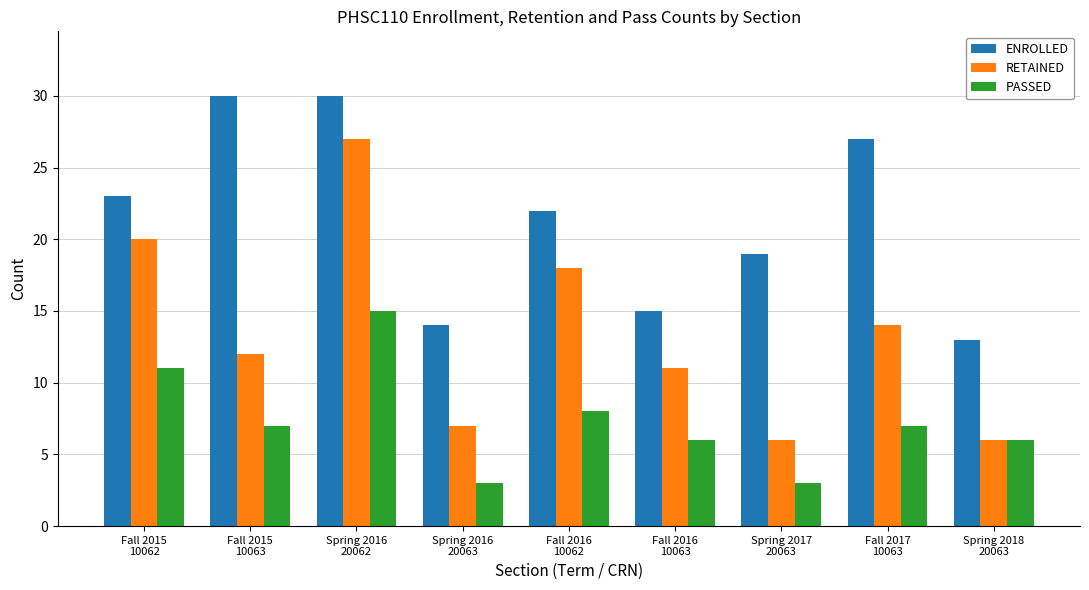

Reading right to left, transcribe all the data shown in this chart.

ENROLLED: Spring 2018
20063=13	Fall 2017
10063=27	Spring 2017
20063=19	Fall 2016
10063=15	Fall 2016
10062=22	Spring 2016
20063=14	Spring 2016
20062=30	Fall 2015
10063=30	Fall 2015
10062=23
RETAINED: Spring 2018
20063=6	Fall 2017
10063=14	Spring 2017
20063=6	Fall 2016
10063=11	Fall 2016
10062=18	Spring 2016
20063=7	Spring 2016
20062=27	Fall 2015
10063=12	Fall 2015
10062=20
PASSED: Spring 2018
20063=6	Fall 2017
10063=7	Spring 2017
20063=3	Fall 2016
10063=6	Fall 2016
10062=8	Spring 2016
20063=3	Spring 2016
20062=15	Fall 2015
10063=7	Fall 2015
10062=11